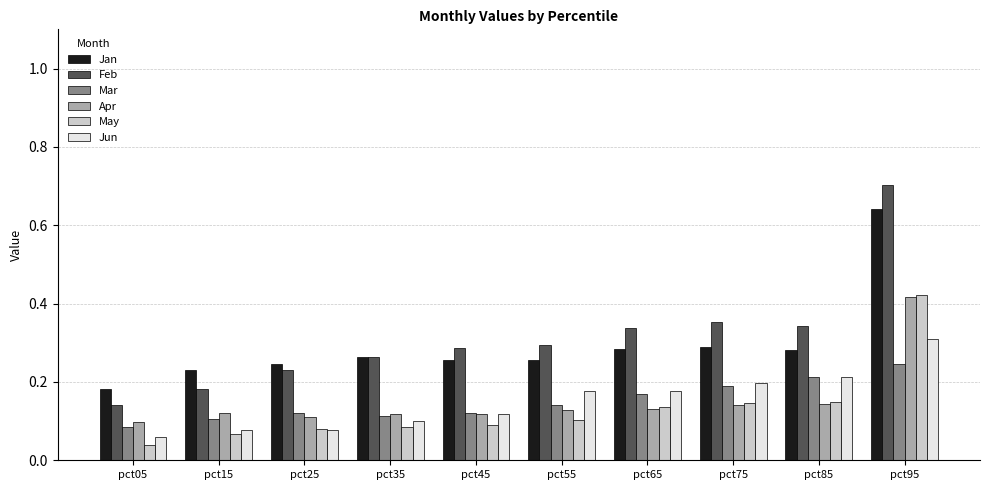

The Jan series shows 0.2 at pct25. True or false?

True